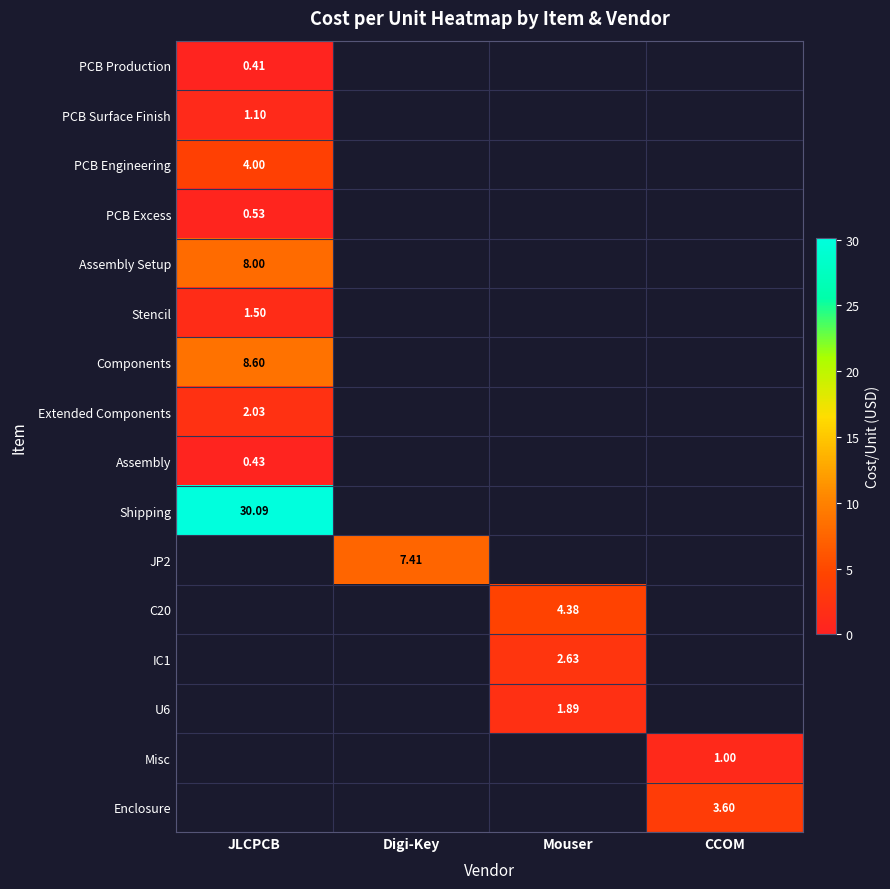

What is the difference between the highest and lowest values at JLCPCB?

29.7